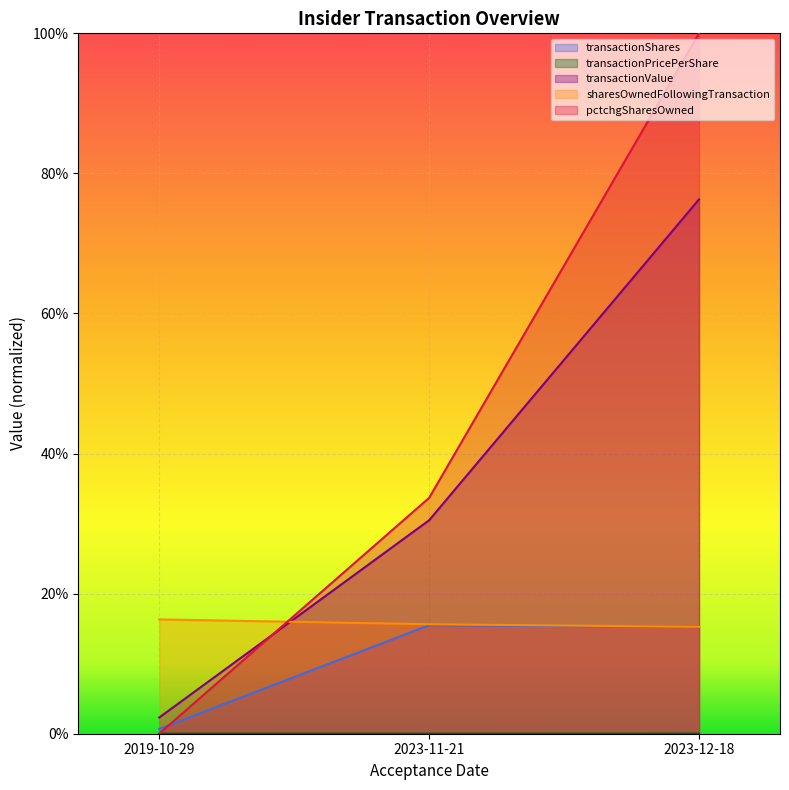

Reading left to right, list all the values displayed in this chart.

transactionShares: 0.0	0.2	0.2
transactionPricePerShare: 0.0	0.0	0.0
transactionValue: 0.0	0.3	0.8
sharesOwnedFollowingTransaction: 0.2	0.2	0.2
pctchgSharesOwned: 0.0	0.3	1.0